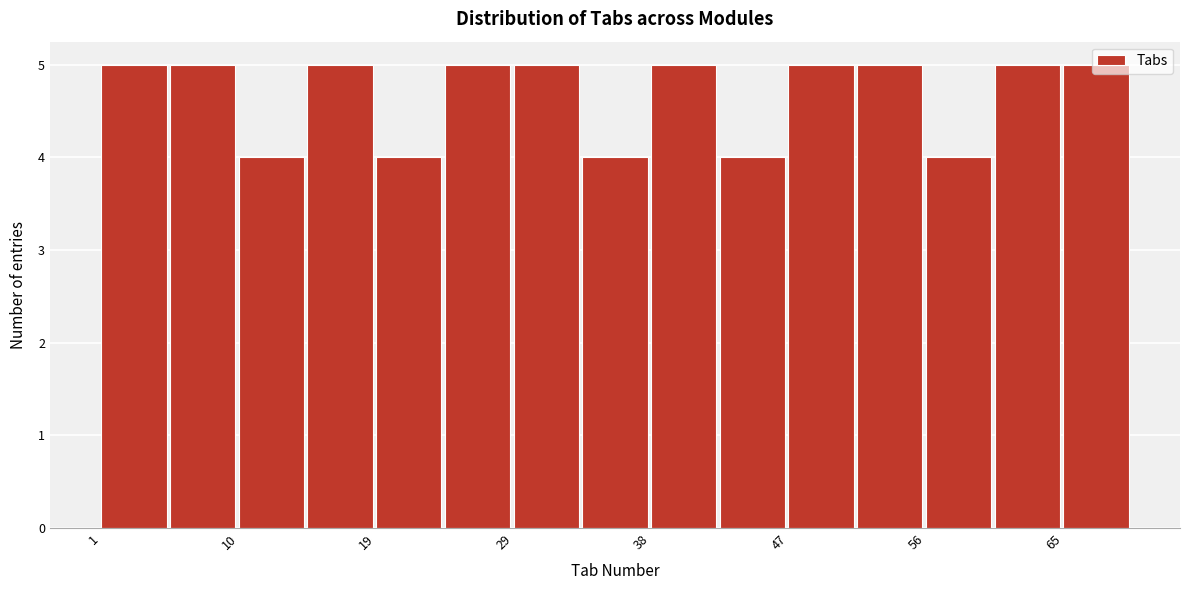

How tall is the bar that spans 24.0 to 28.6 on the x-axis? Neither the bar edges nor the heights are printed on the chart, so give them approximately, as read against the axes.

5